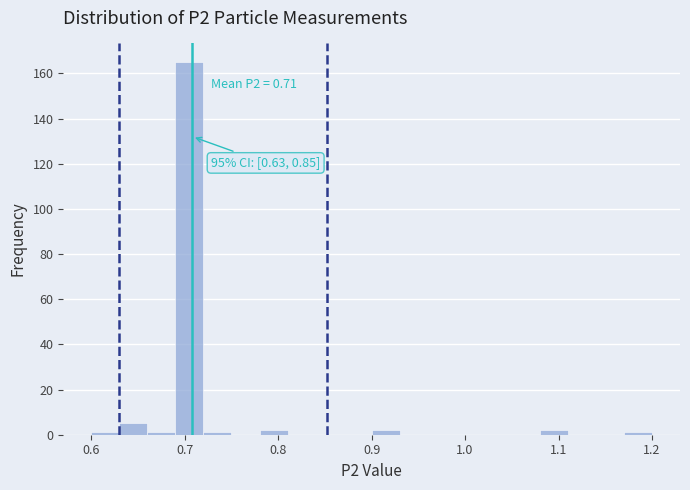

Read against the x-axis, roughly where is the centre of the tallest bar?

0.71